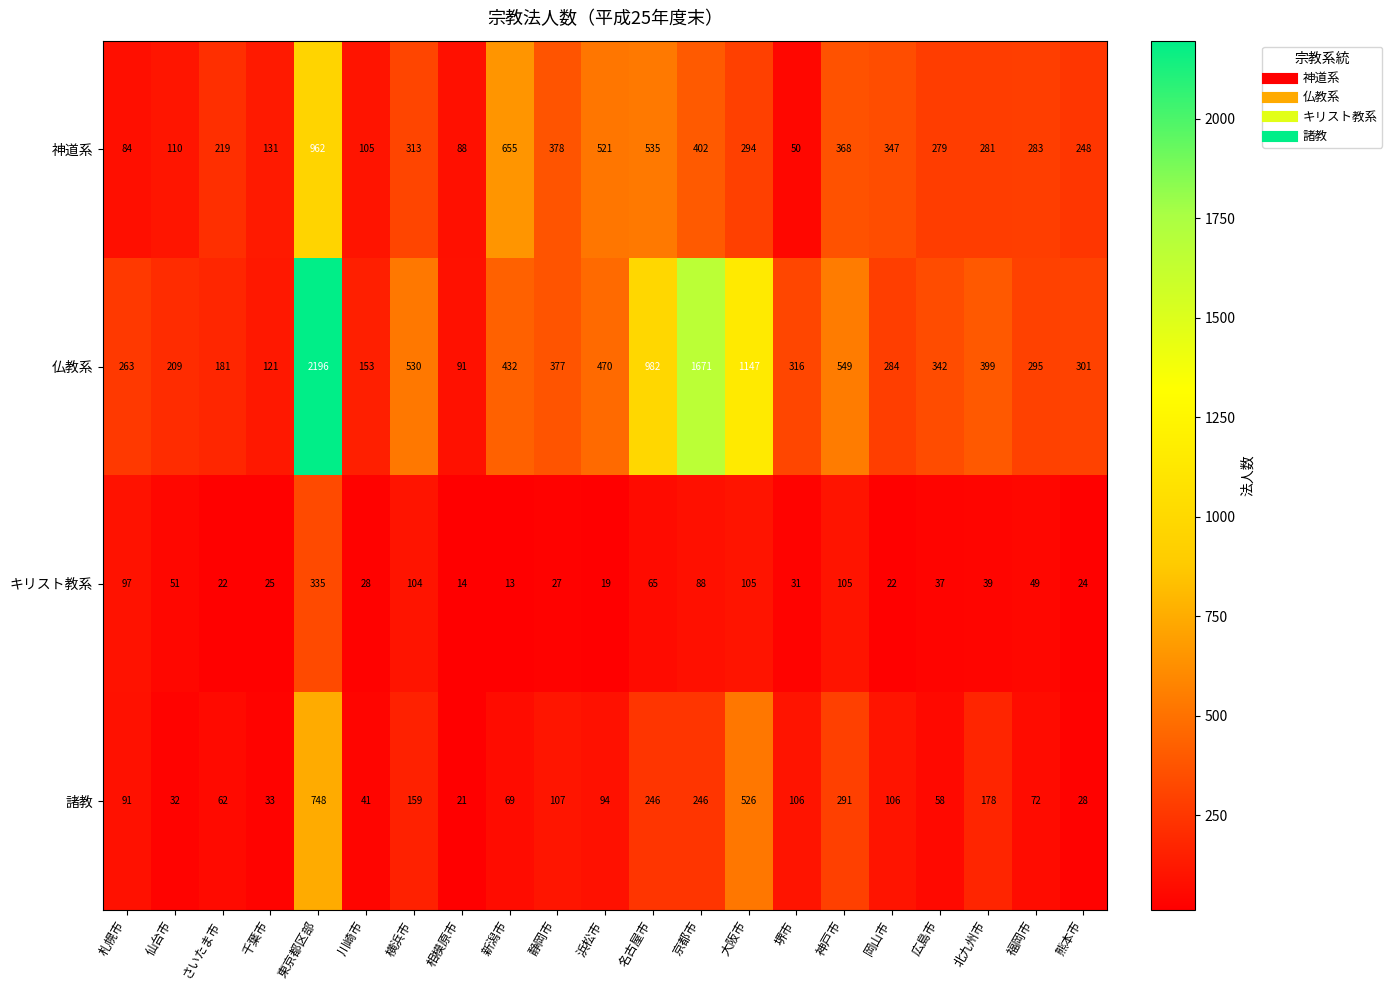

What is the minimum value shown in the chart?

13